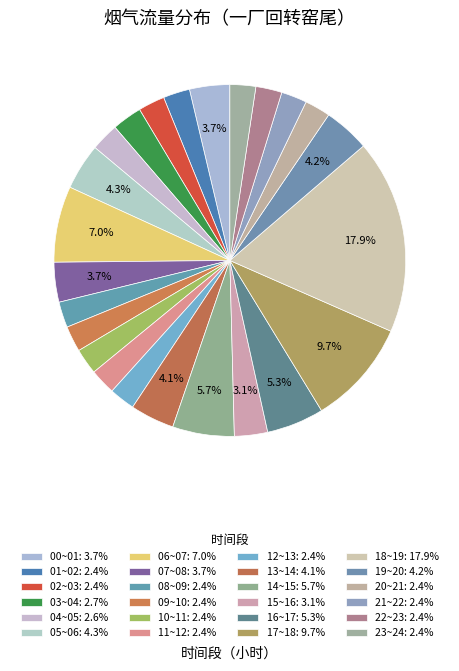

Is there a majority slice in this chart?

No